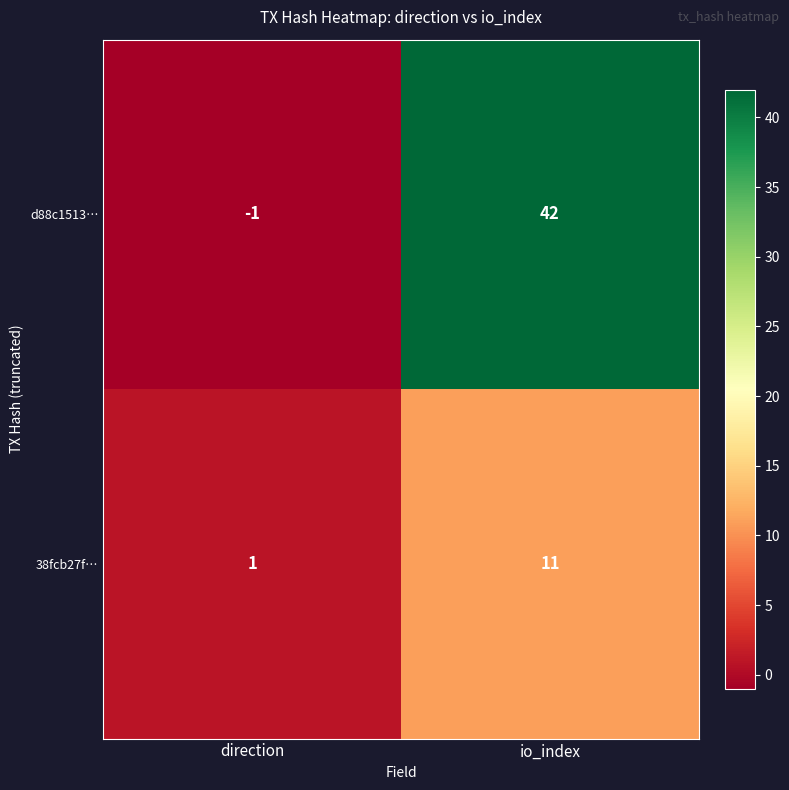

Which series has the largest range (max minus min)?

d88c1513…